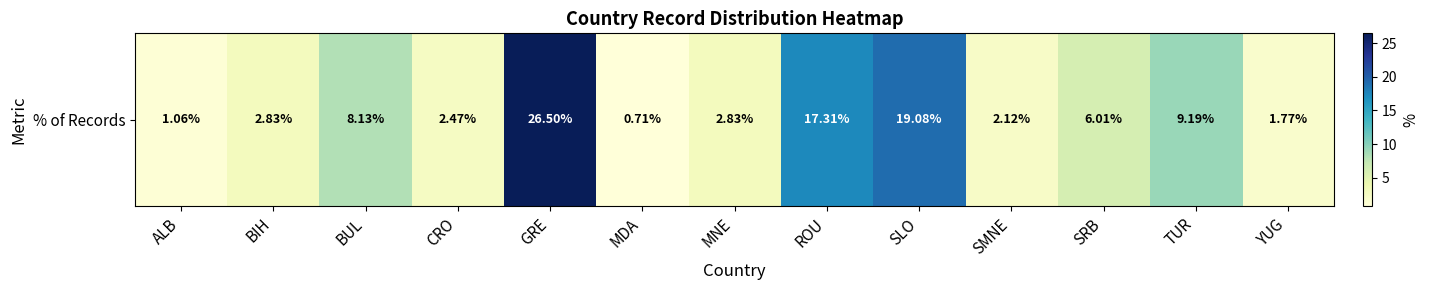

Reading left to right, list all the values displayed in this chart.

1.1	2.8	8.1	2.5	26.5	0.7	2.8	17.3	19.1	2.1	6.0	9.2	1.8